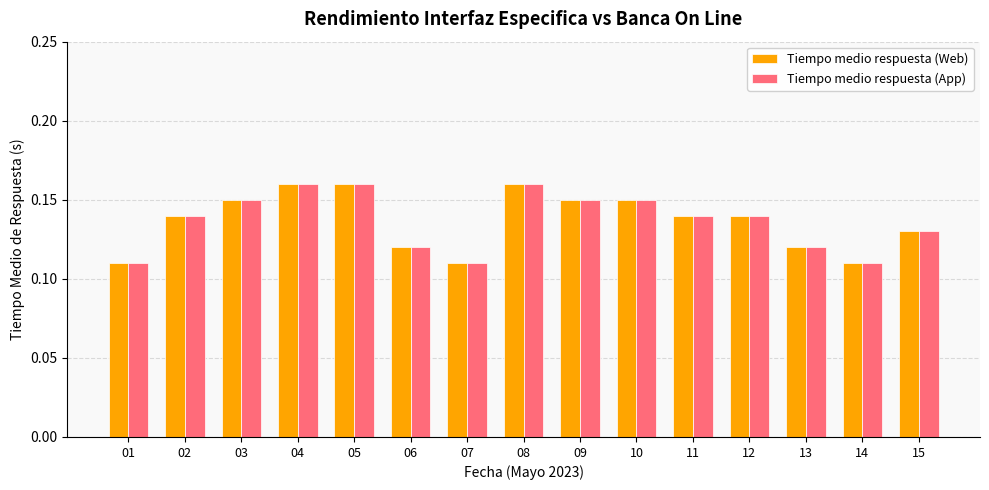

Count the Tiempo medio respuesta (Web) values in the range 0 to 1.

15